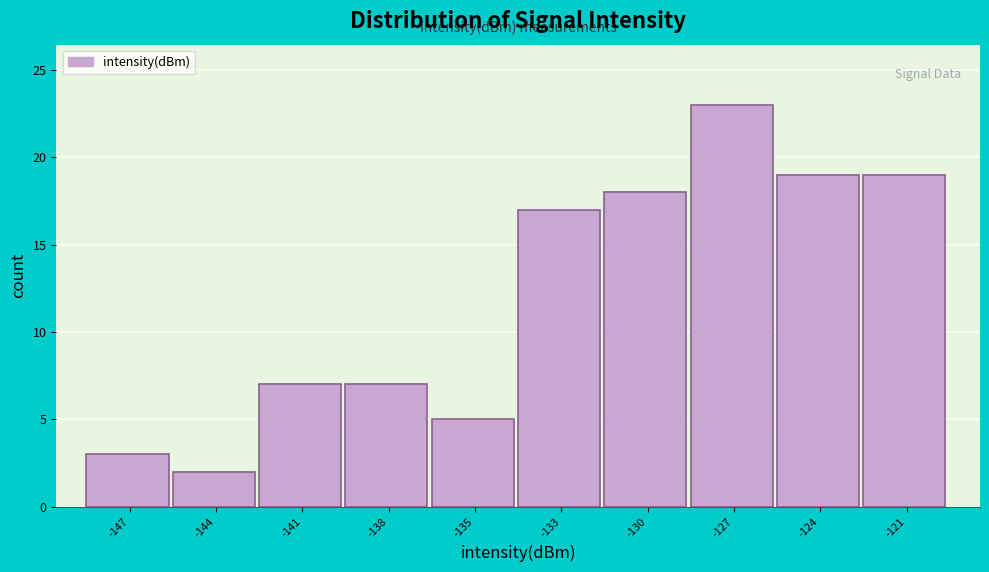

Reading left to right, extract all data points from this chart.

-147=3	-144=2	-141=7	-138=7	-135=5	-133=17	-130=18	-127=23	-124=19	-121=19